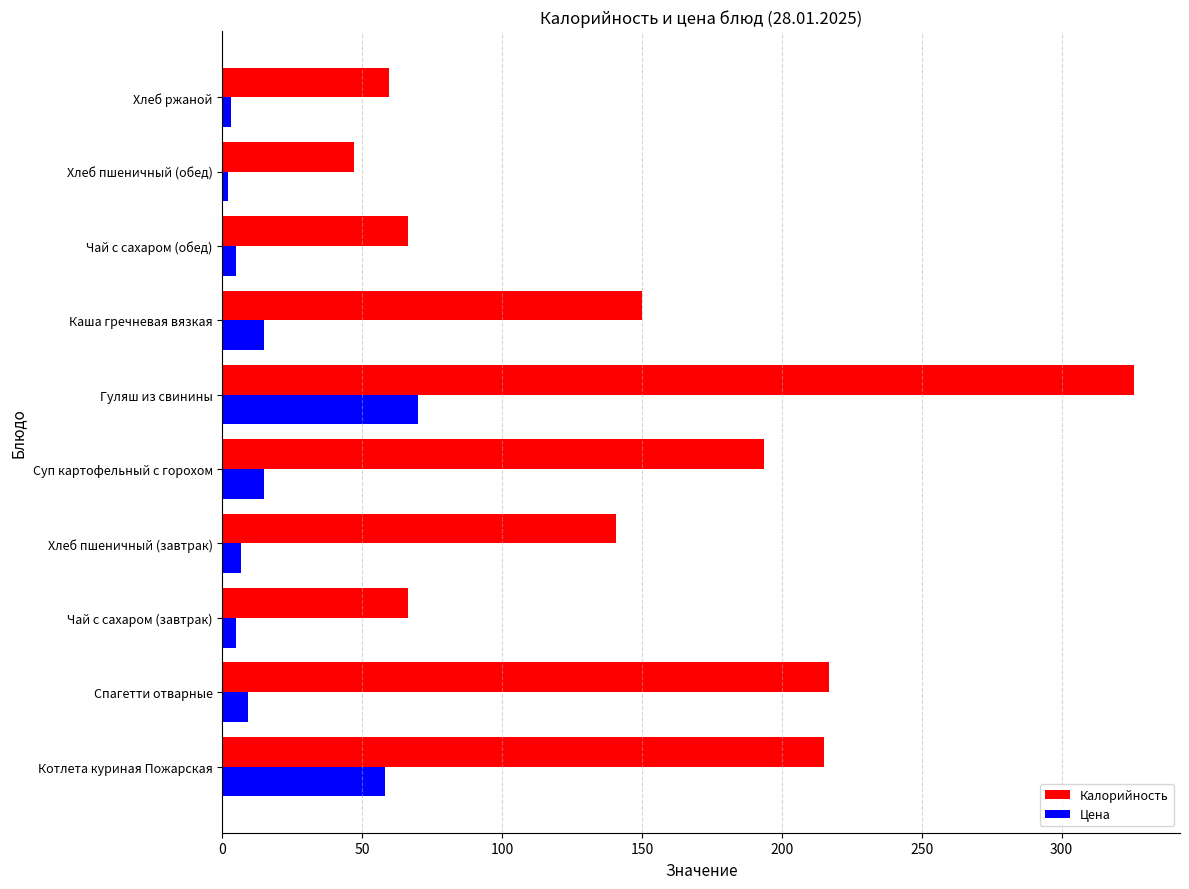

Which category has the highest value in the Цена series?

Гуляш из свинины